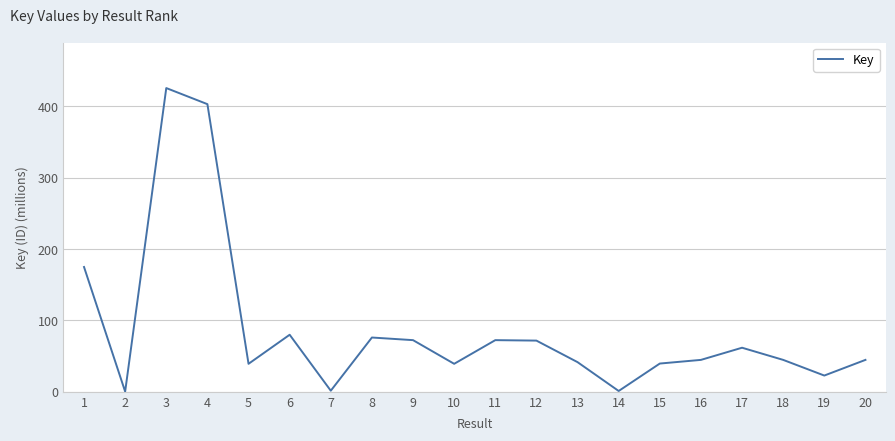

Is it true that the value at 1 is 174.9?

True